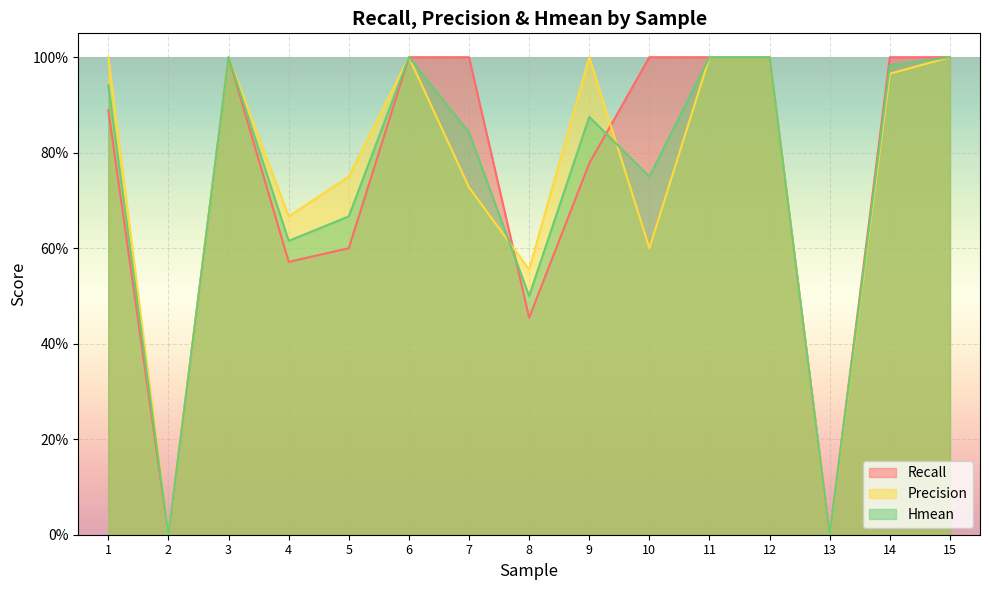

How many values in Recall are above zero?

13